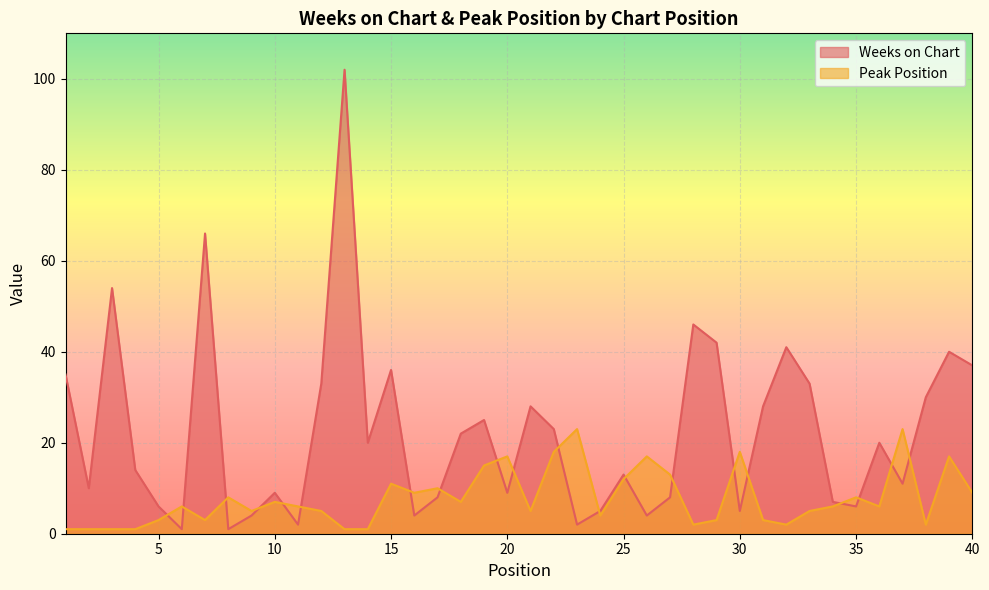

Is it true that Peak Position equals 7 at 30?

False